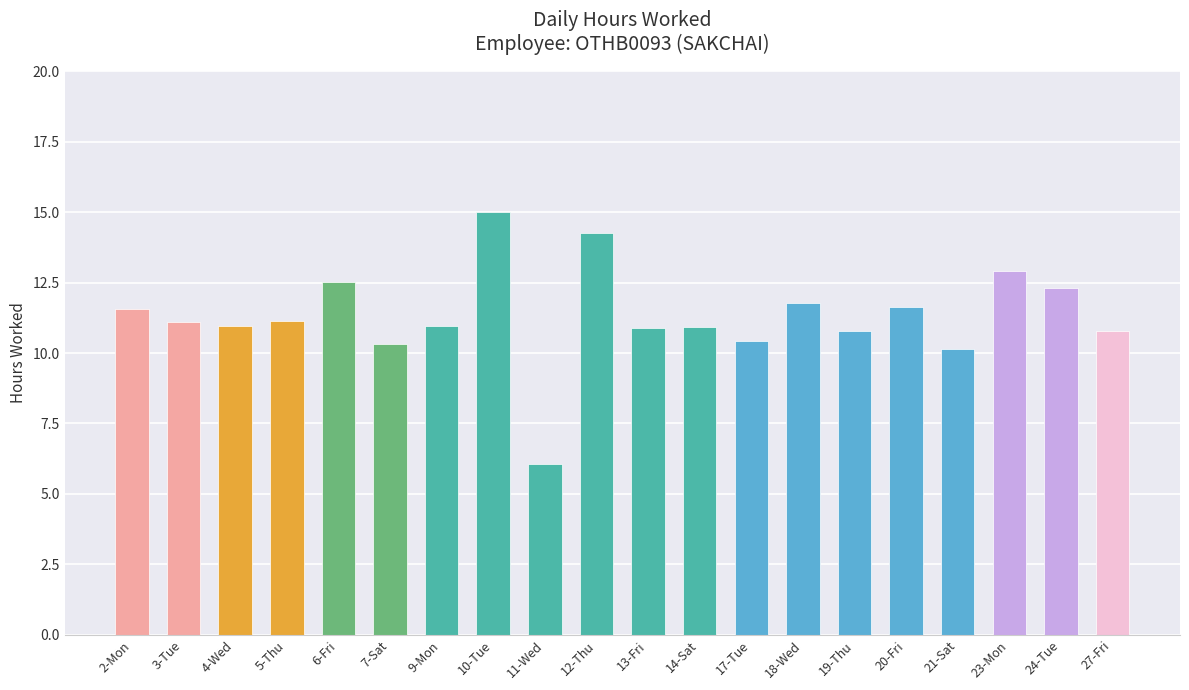

How many bars are there in total?

20